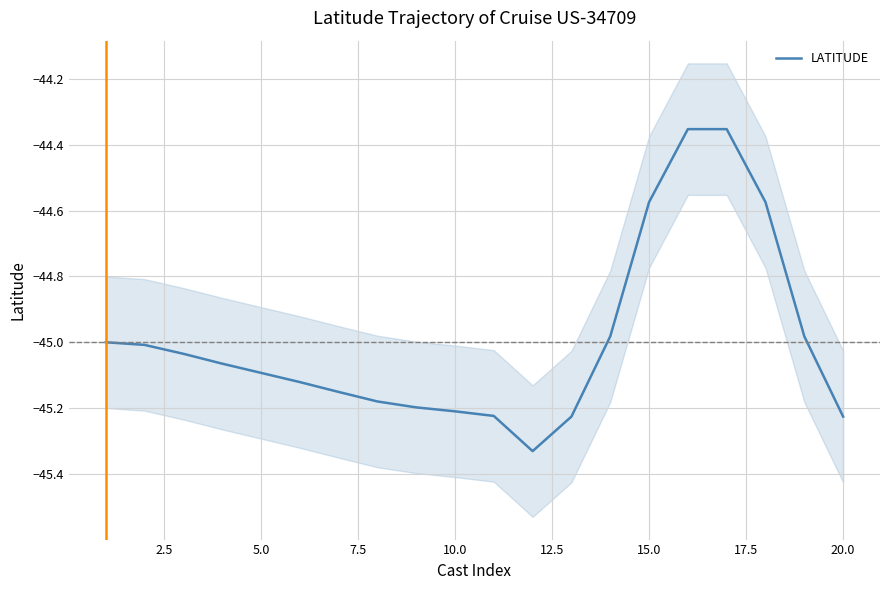

What is the difference between the maximum and minimum values?

1.0